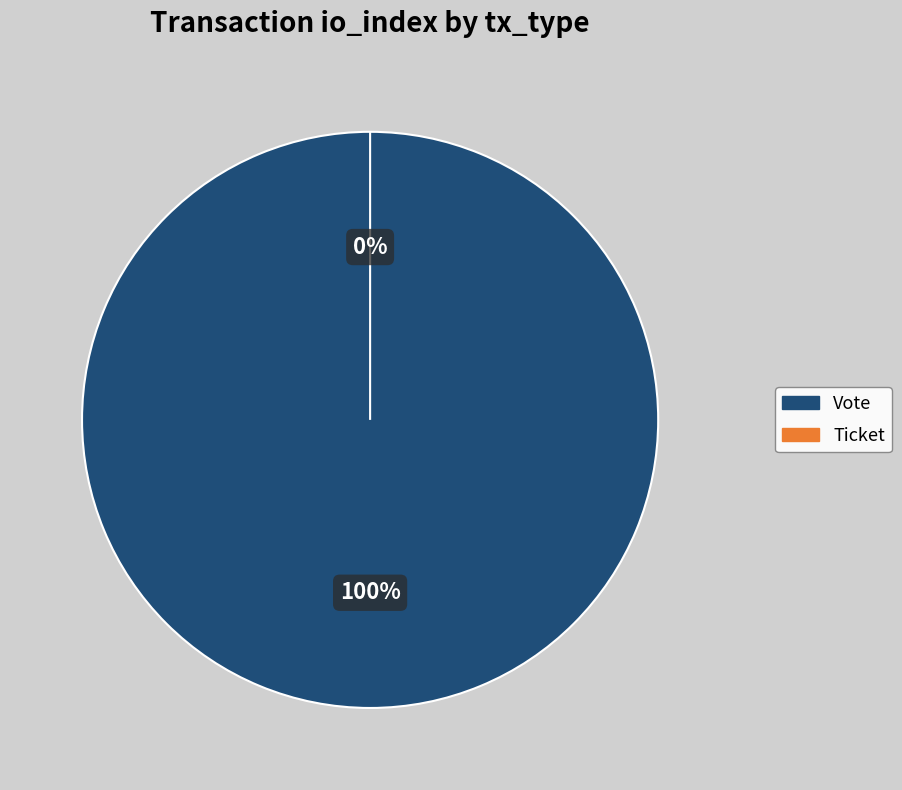

What is the change in value from Vote to Ticket?

-1